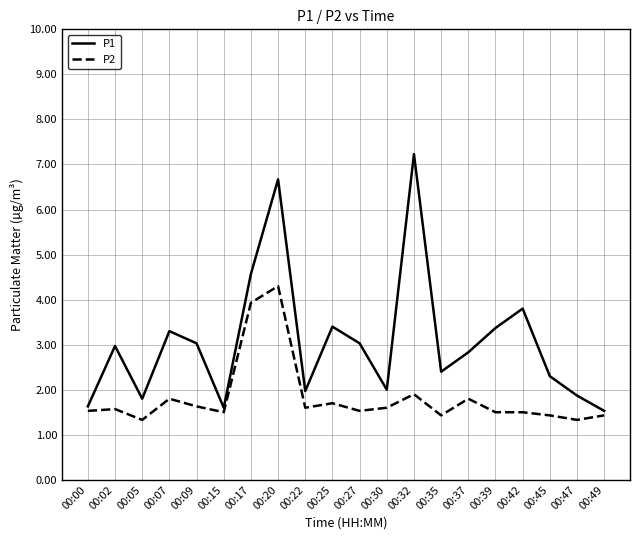

Does the chart have visible grid lines?

Yes